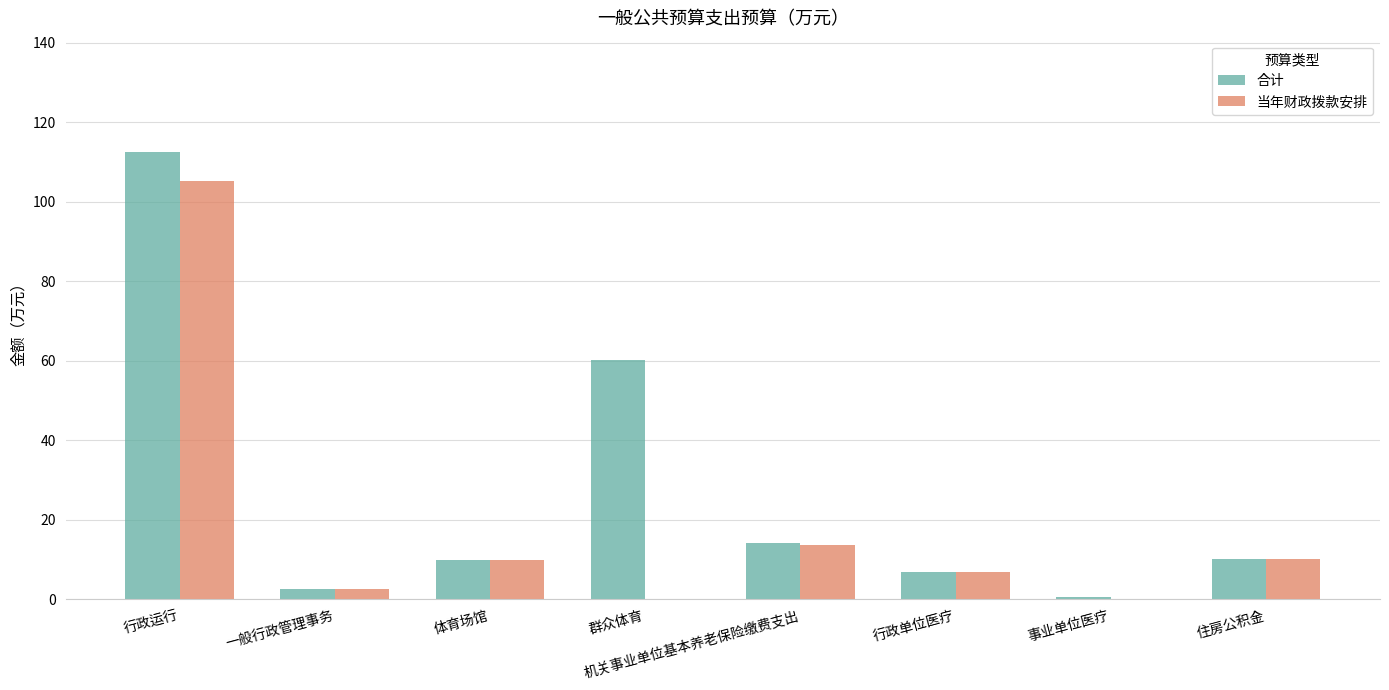

Which category has the highest value across all series?

行政运行